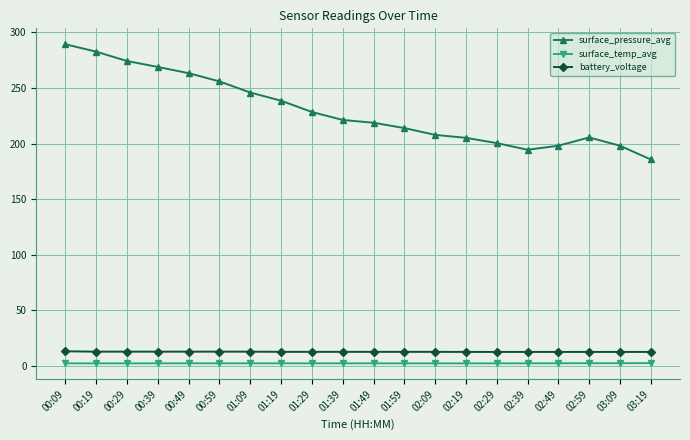

Which series has the largest total across all categories?

surface_pressure_avg